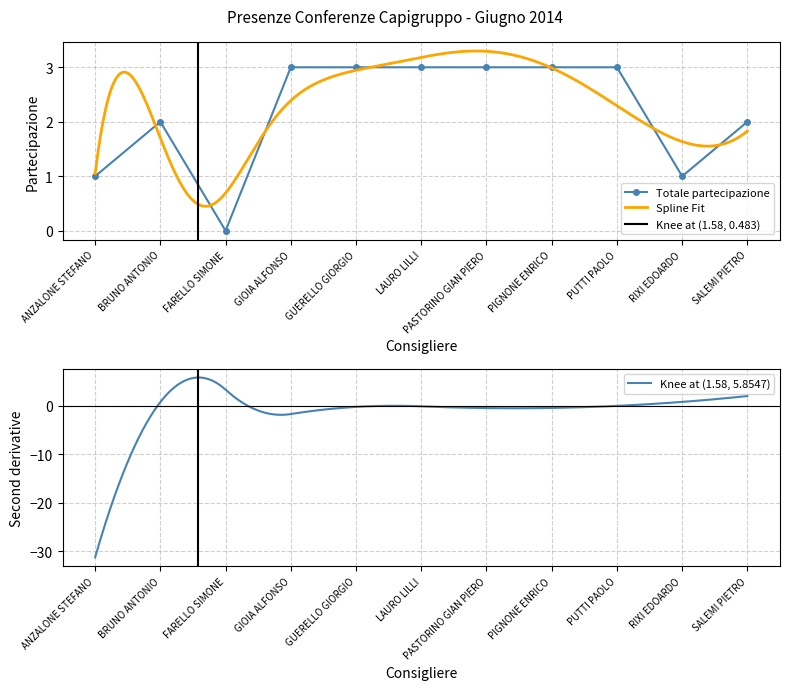

What is the label of the 10th point from the left?

RIXI EDOARDO